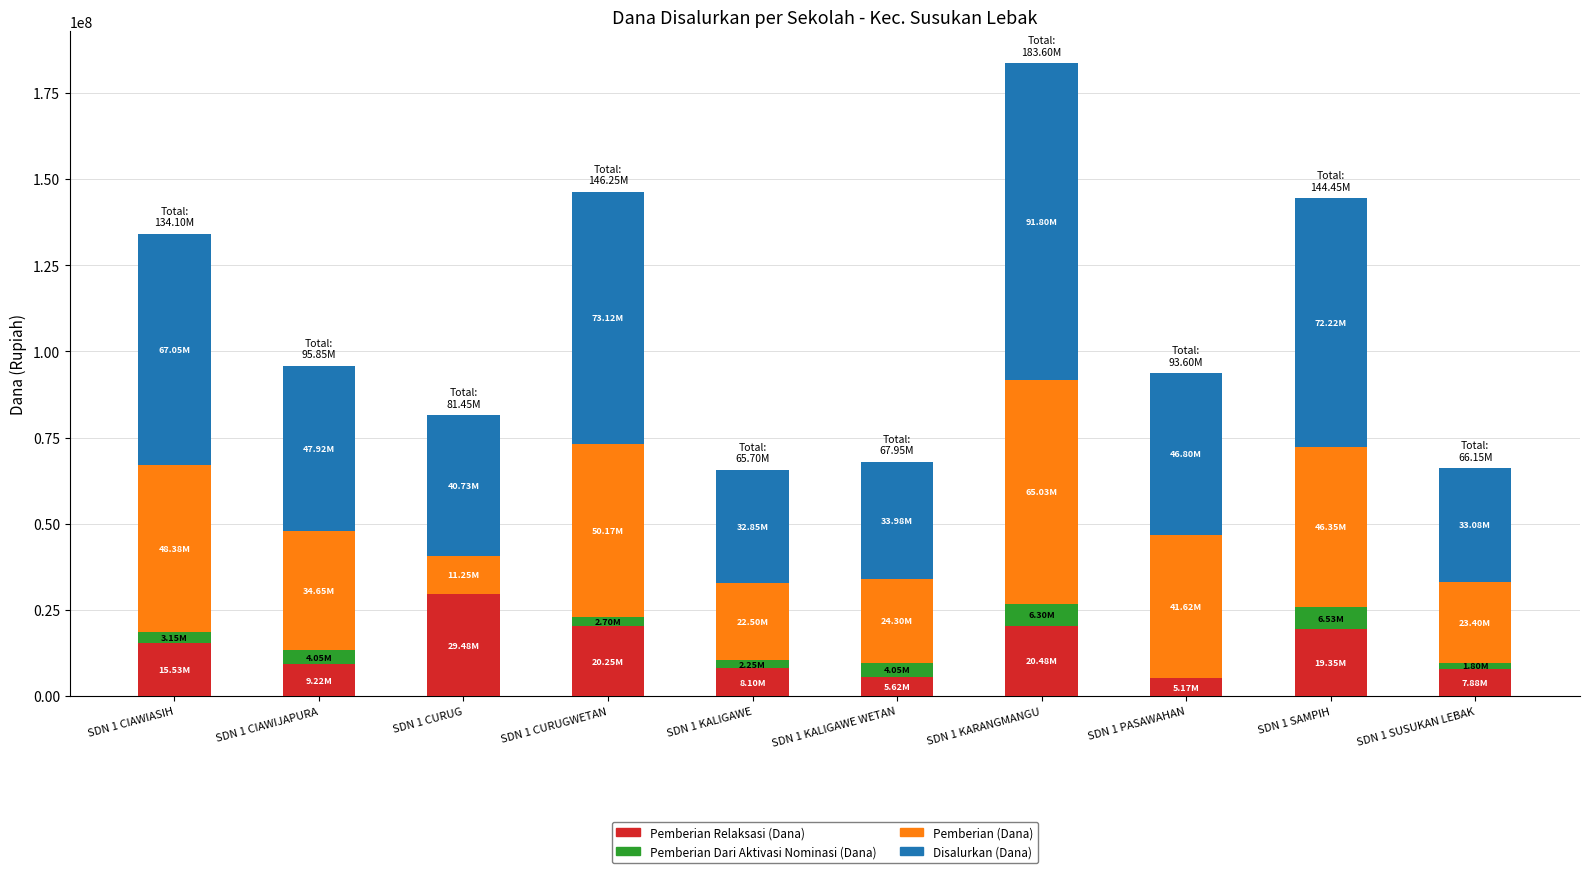

How many data points does each series have?

10